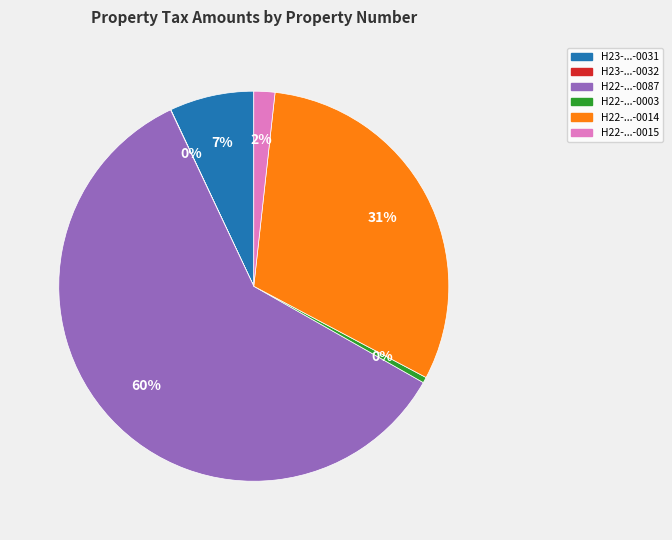

Is there any slice that represents more than half of the pie?

Yes